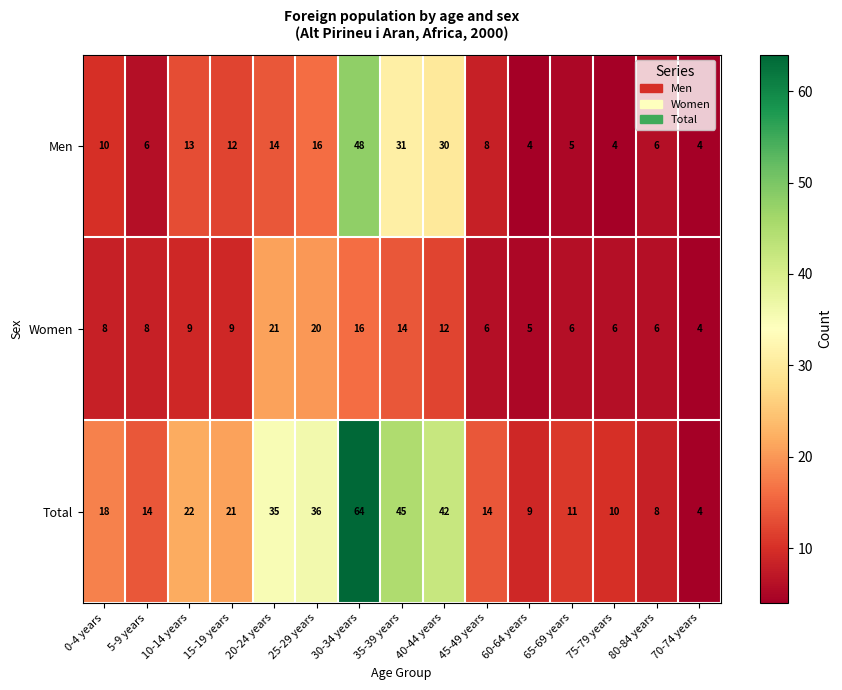

Rank the series at 20-24 years from lowest to highest value.

Men, Women, Total